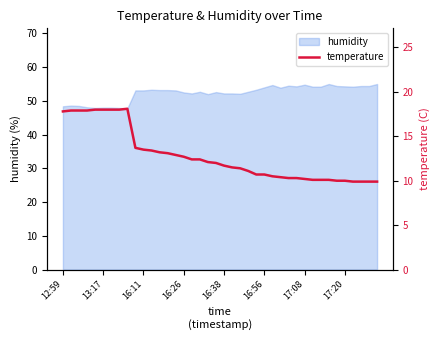

What is the change in value from 9 to 39?

-3.8